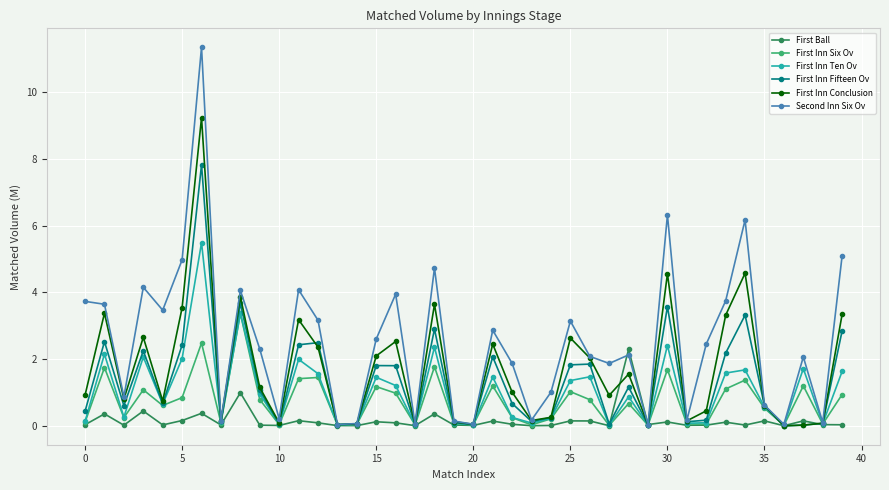

True or false: First Inn Fifteen Ov has more than 0 points higher than both neighbors.

True